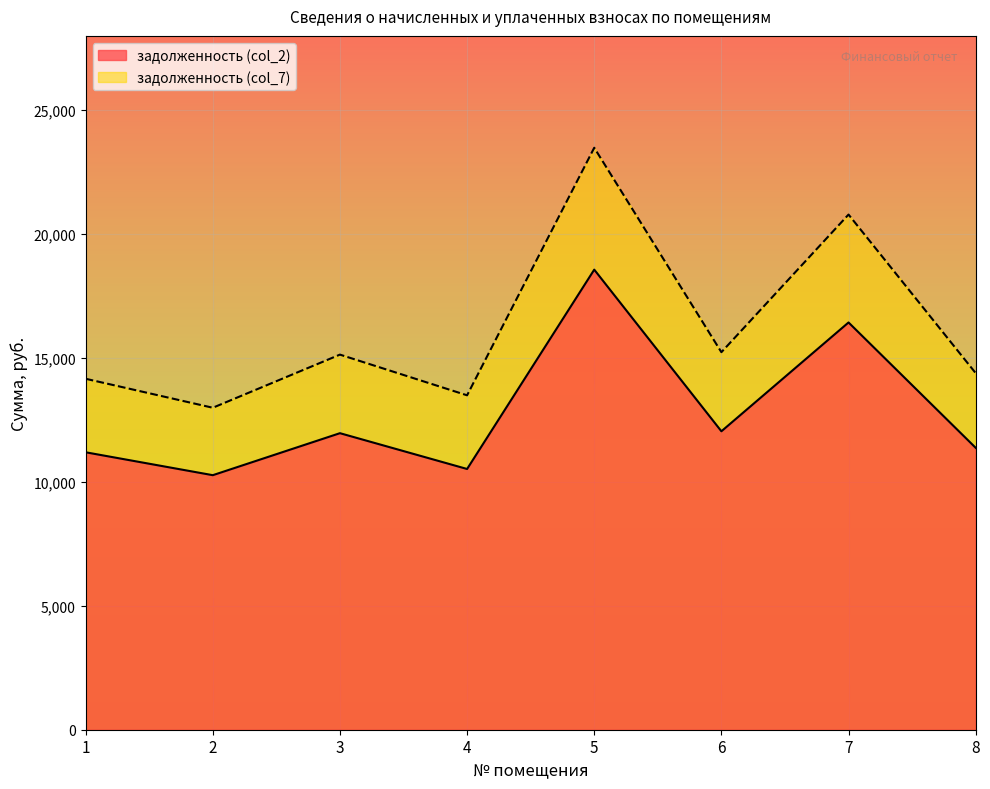

Reading left to right, transcribe all the data shown in this chart.

задолженность (col_2): 1=11196.5	2=10272.0	3=11966.9	4=10522.2	5=18566.6	6=12043.9	7=16435.2	8=11376.2
задолженность (col_7): 1=14163.0	2=12993.6	3=15137.5	4=13495.5	5=23485.9	6=15235.0	7=20789.8	8=14390.4